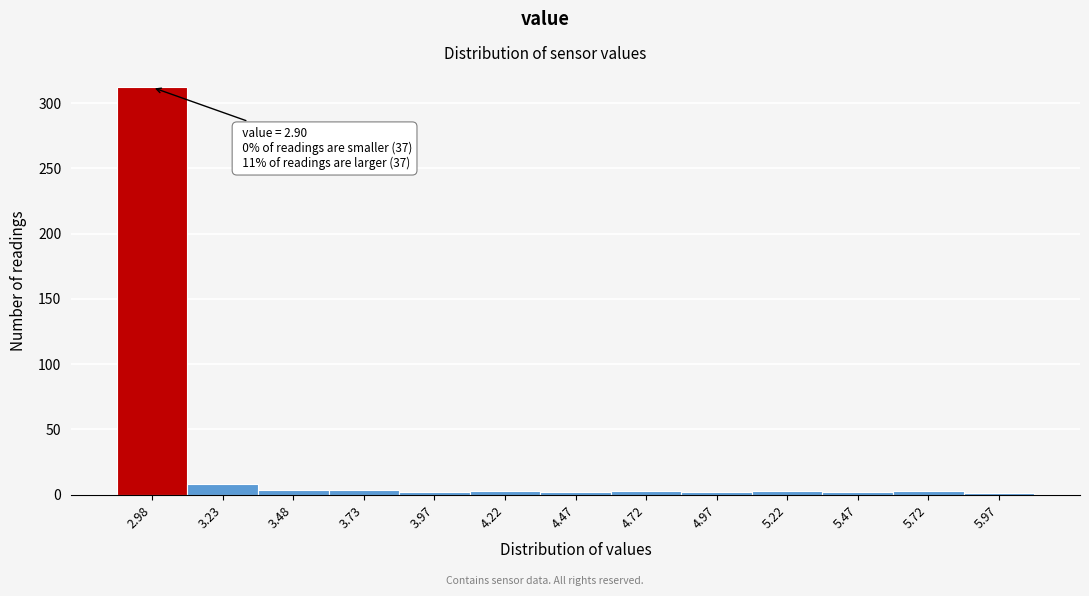

Which range on the x-axis has the tallest bar?

2.85 to 3.10